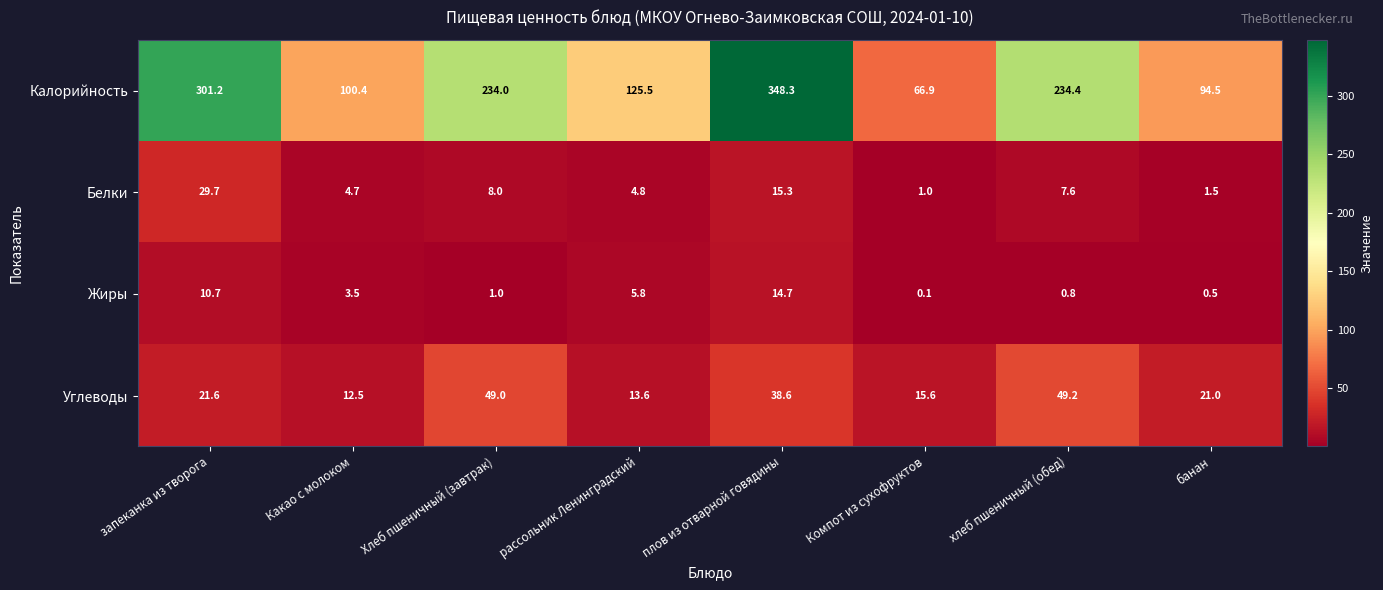

Which series has the largest range (max minus min)?

Калорийность